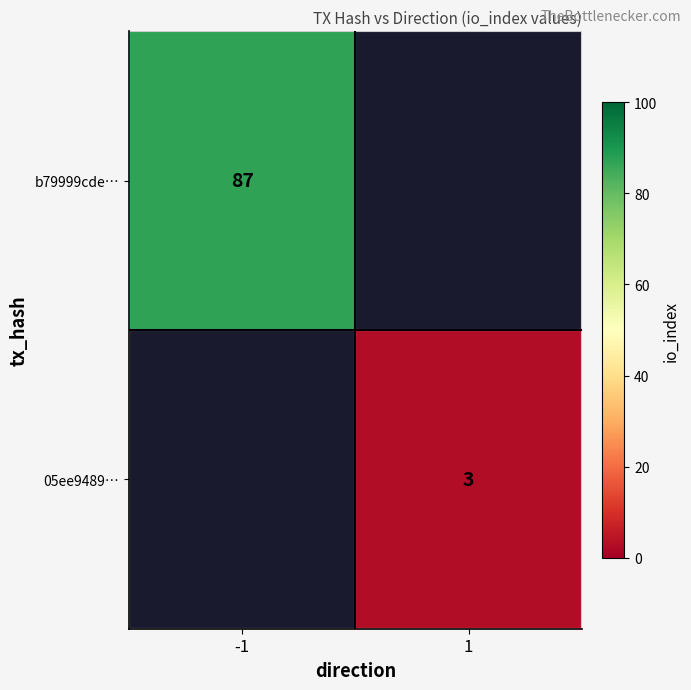

How many distinct data groups are displayed?

2